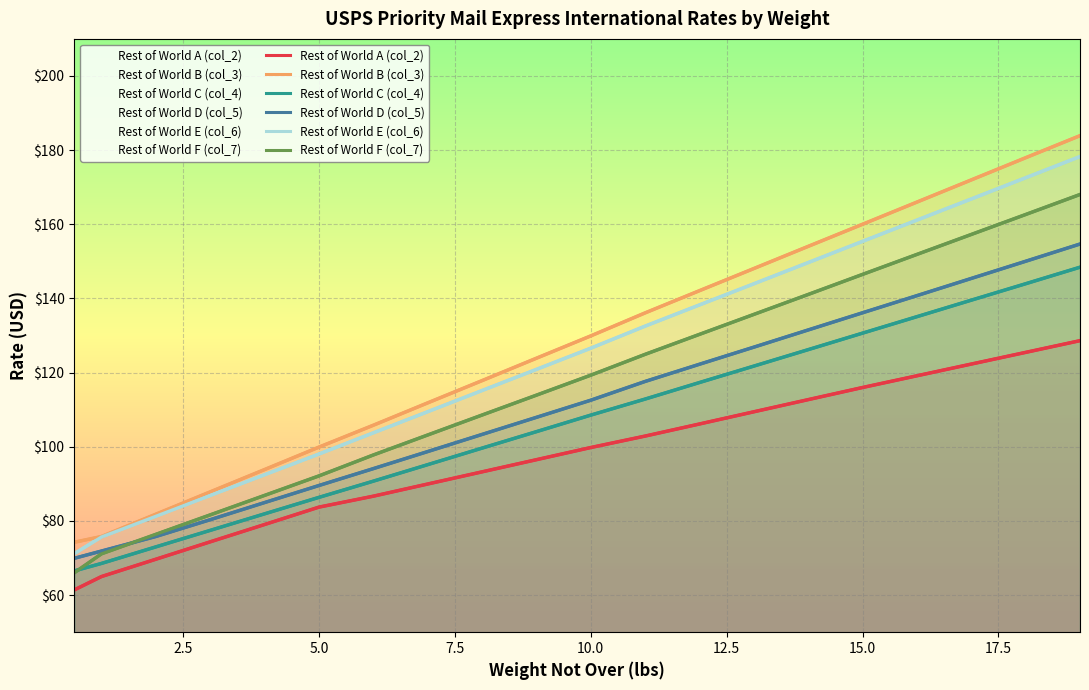

Which series has the largest total across all categories?

Rest of World B (col_3)